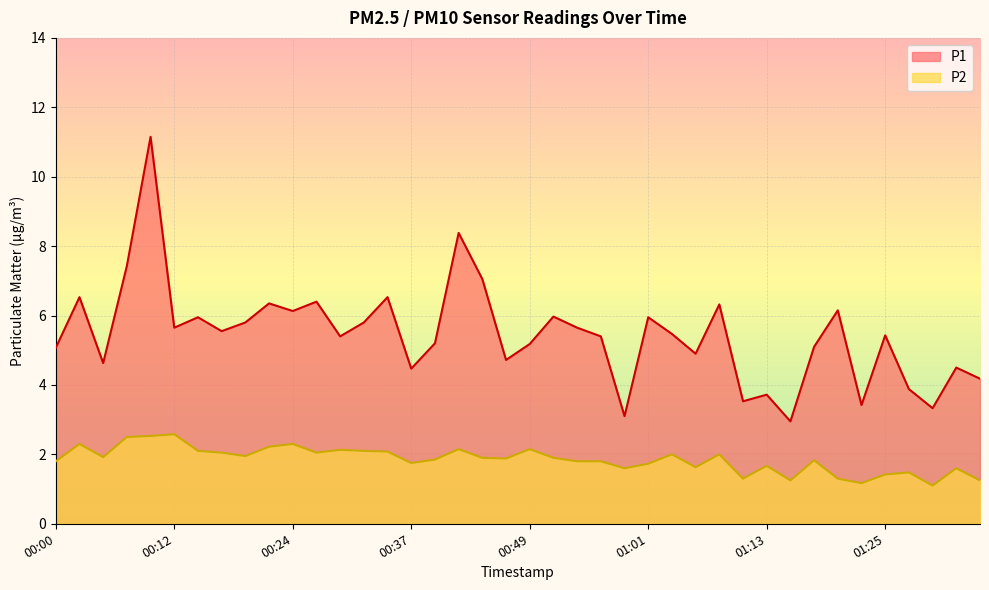

True or false: P2 and P1 cross at least once.

False